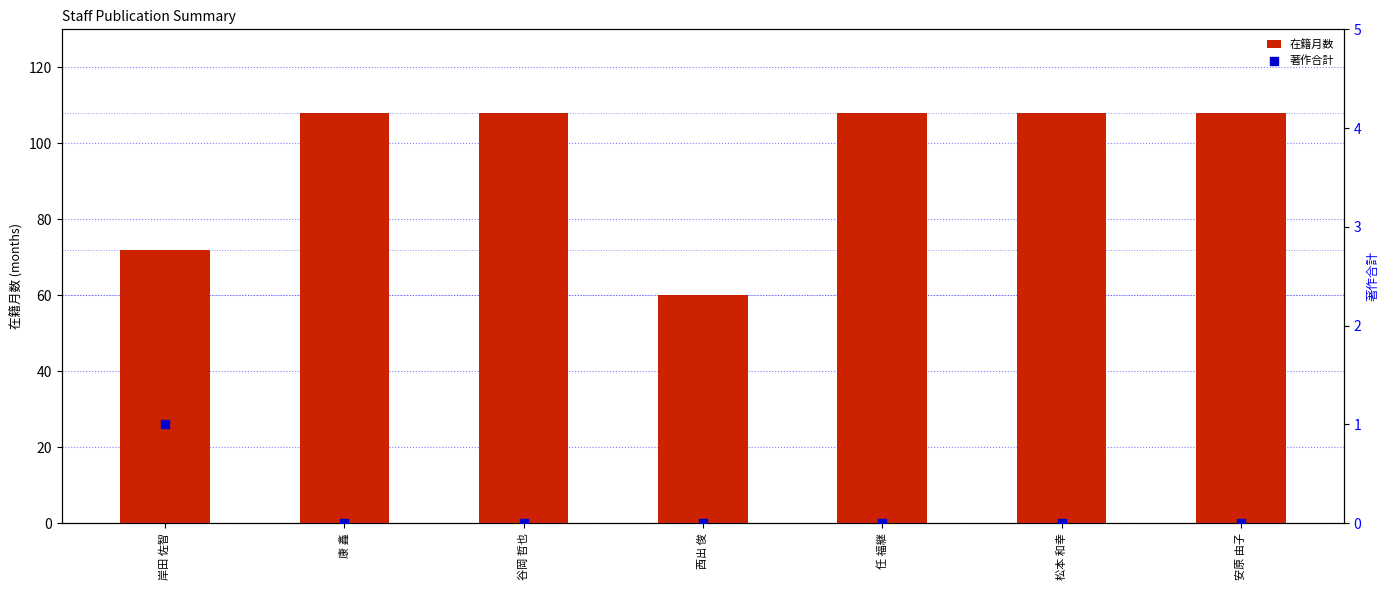

At which category is the sum across all series the highest?

康 鑫